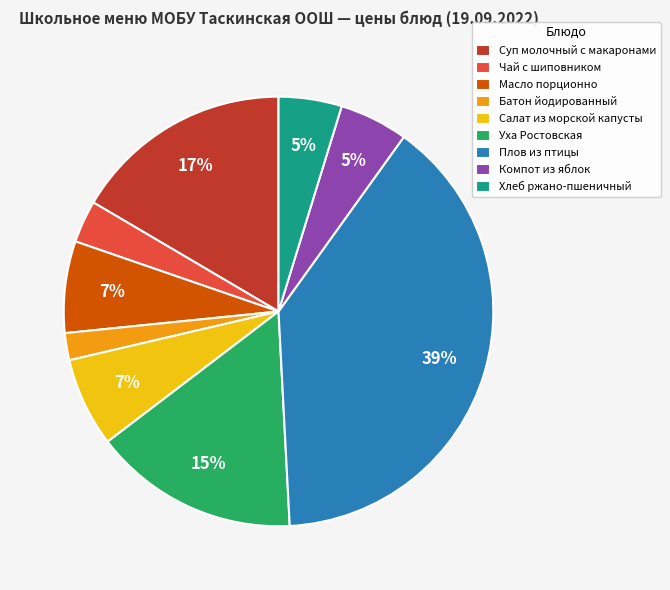

Is Суп молочный с макаронами the majority of the pie?

No